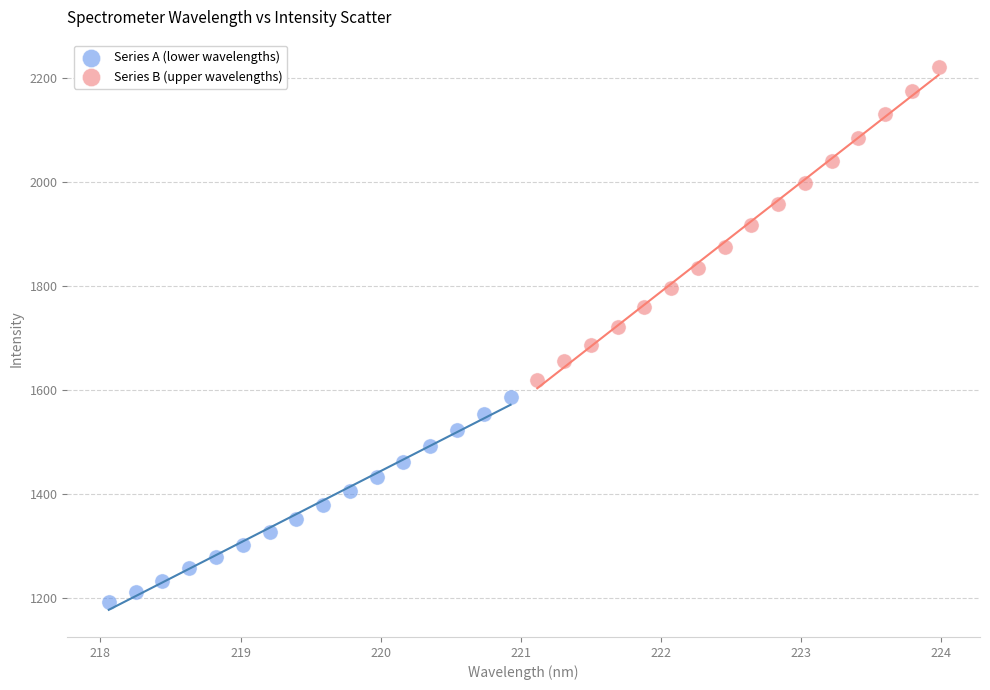

Which series reaches the minimum Y coordinate?

Series A (lower wavelengths)